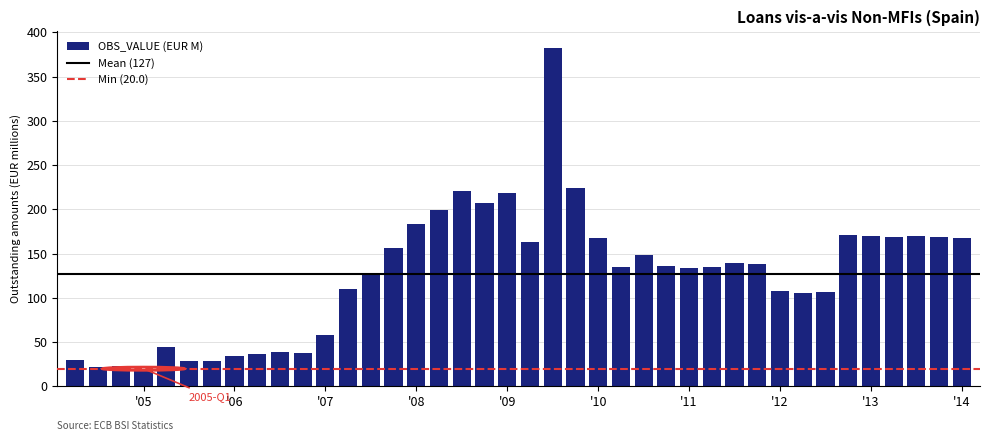

What is the average value?

127